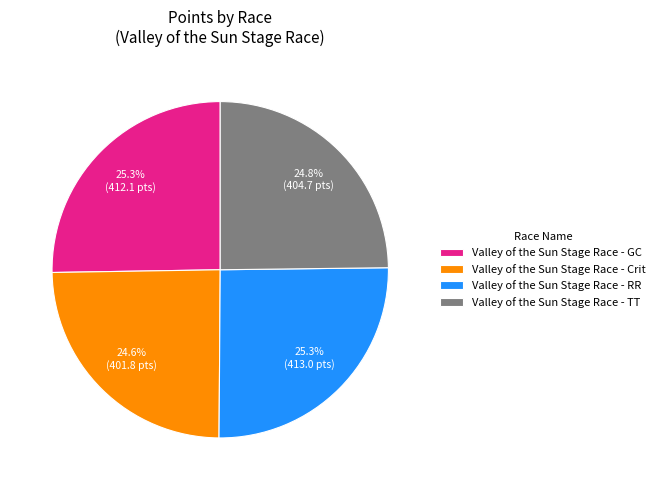

How many slices are in this pie chart?

4